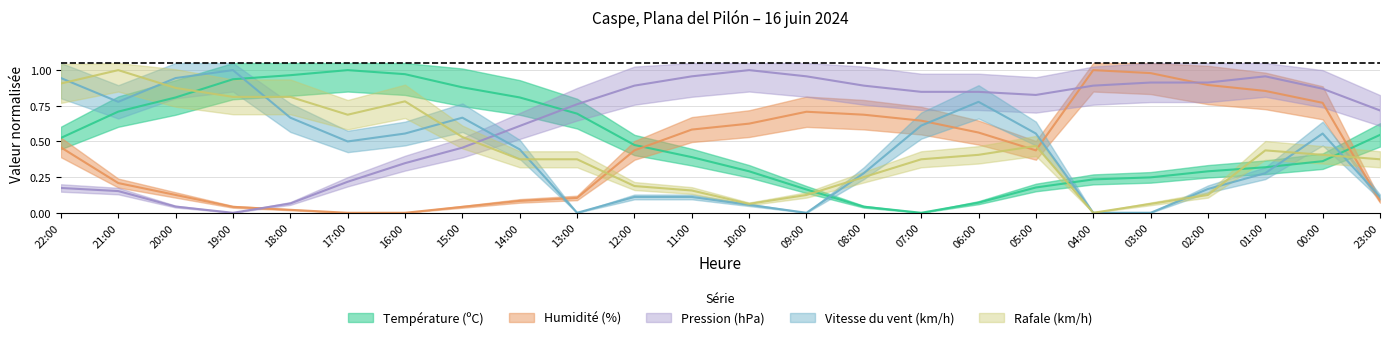

Reading right to left, list all the values displayed in this chart.

Température (ºC): 23:00=0.5	00:00=0.4	01:00=0.3	02:00=0.3	03:00=0.2	04:00=0.2	05:00=0.2	06:00=0.1	07:00=0.0	08:00=0.0	09:00=0.2	10:00=0.3	11:00=0.4	12:00=0.5	13:00=0.7	14:00=0.8	15:00=0.9	16:00=1.0	17:00=1.0	18:00=1.0	19:00=0.9	20:00=0.8	21:00=0.7	22:00=0.5
Humidité (%): 23:00=0.1	00:00=0.8	01:00=0.9	02:00=0.9	03:00=1.0	04:00=1.0	05:00=0.4	06:00=0.6	07:00=0.6	08:00=0.7	09:00=0.7	10:00=0.6	11:00=0.6	12:00=0.4	13:00=0.1	14:00=0.1	15:00=0.0	16:00=0.0	17:00=0.0	18:00=0.0	19:00=0.0	20:00=0.1	21:00=0.2	22:00=0.5
Pression (hPa): 23:00=0.7	00:00=0.9	01:00=1.0	02:00=0.9	03:00=0.9	04:00=0.9	05:00=0.8	06:00=0.8	07:00=0.8	08:00=0.9	09:00=1.0	10:00=1.0	11:00=1.0	12:00=0.9	13:00=0.8	14:00=0.6	15:00=0.5	16:00=0.3	17:00=0.2	18:00=0.1	19:00=0.0	20:00=0.0	21:00=0.2	22:00=0.2
Vitesse du vent (km/h): 23:00=0.1	00:00=0.6	01:00=0.3	02:00=0.2	03:00=0.0	04:00=0.0	05:00=0.6	06:00=0.8	07:00=0.6	08:00=0.3	09:00=0.0	10:00=0.1	11:00=0.1	12:00=0.1	13:00=0.0	14:00=0.4	15:00=0.7	16:00=0.6	17:00=0.5	18:00=0.7	19:00=1.0	20:00=0.9	21:00=0.8	22:00=0.9
Rafale (km/h): 23:00=0.4	00:00=0.4	01:00=0.4	02:00=0.1	03:00=0.1	04:00=0.0	05:00=0.5	06:00=0.4	07:00=0.4	08:00=0.2	09:00=0.1	10:00=0.1	11:00=0.2	12:00=0.2	13:00=0.4	14:00=0.4	15:00=0.5	16:00=0.8	17:00=0.7	18:00=0.8	19:00=0.8	20:00=0.9	21:00=1.0	22:00=0.9